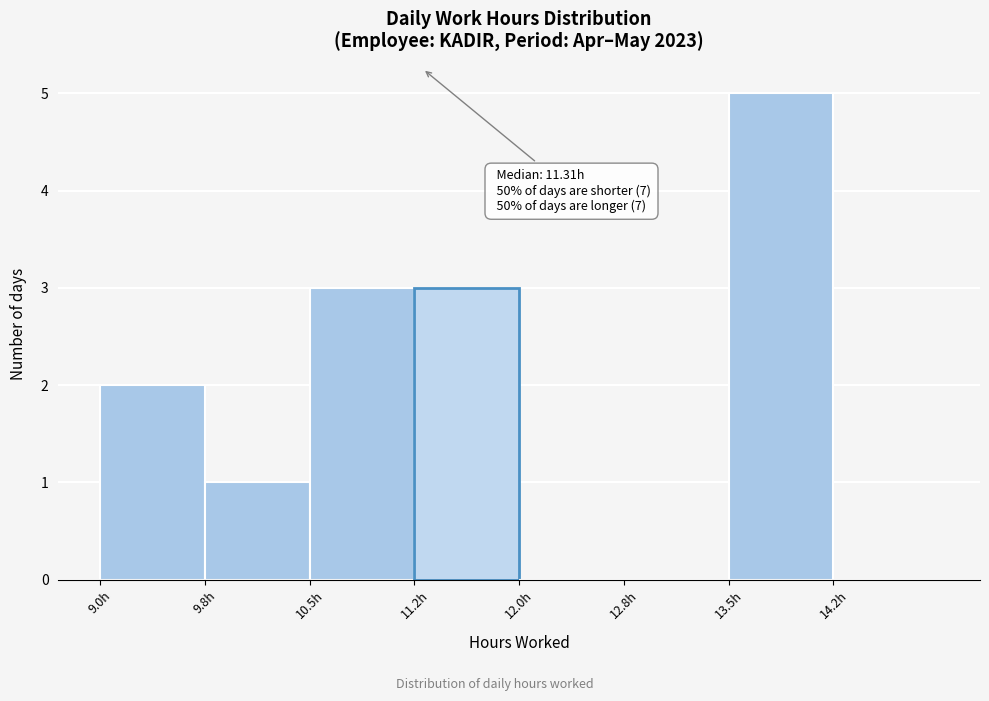

Over which range of the x-axis is the bar tallest?

13.50 to 14.25